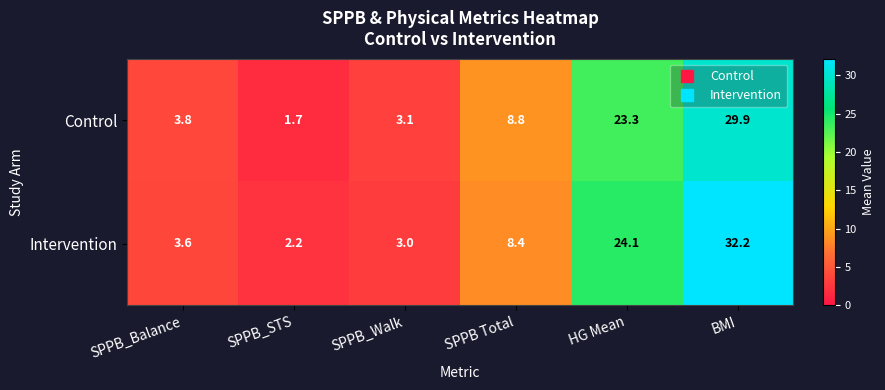

What is the minimum value shown in the chart?

1.7